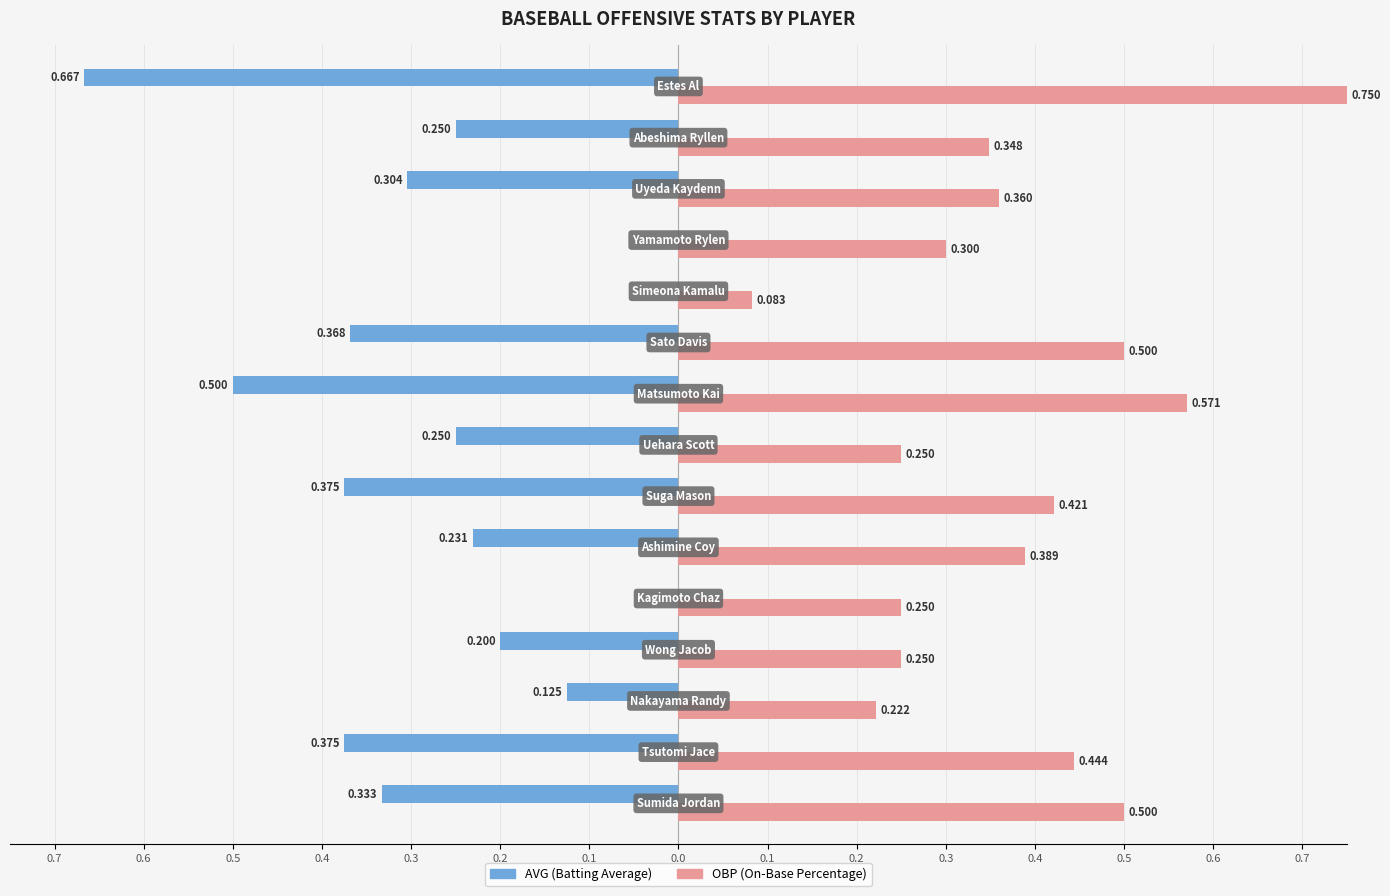

What is the value of the OBP bar at the 4th from the left?

0.2